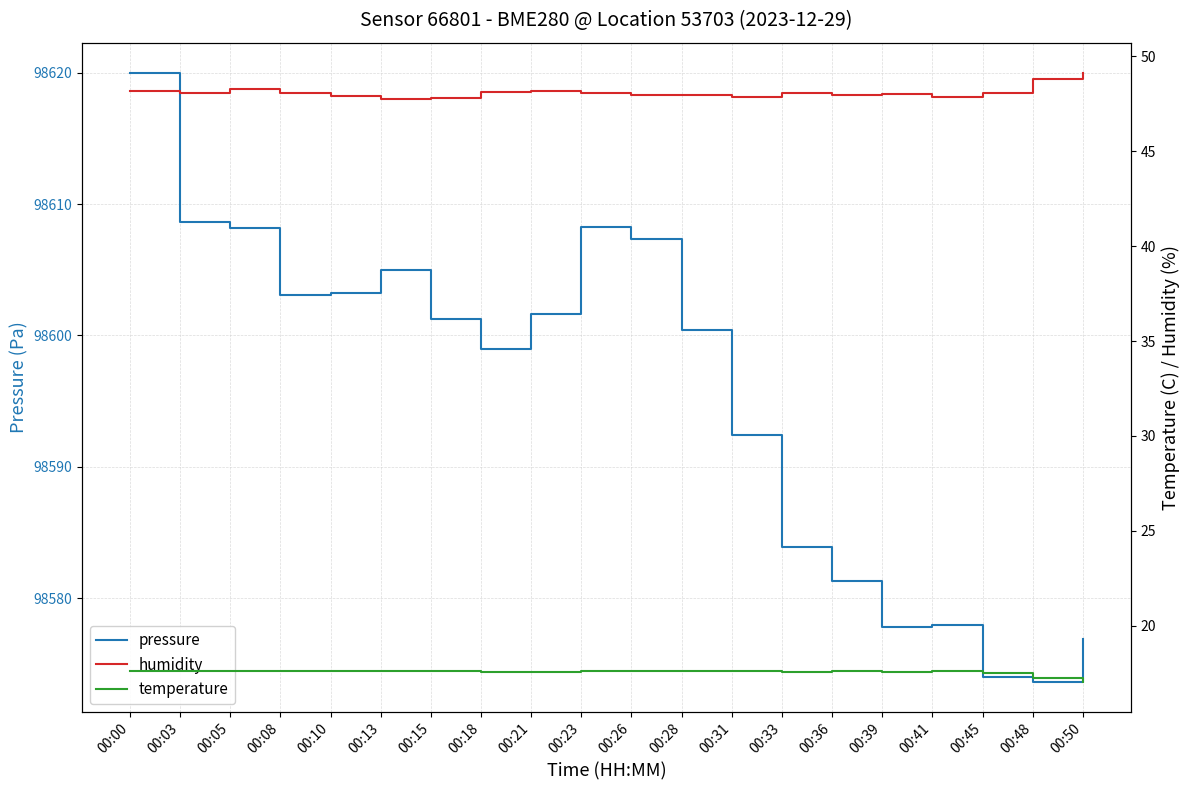

The value of humidity at 00:23 is 30.5. True or false?

False